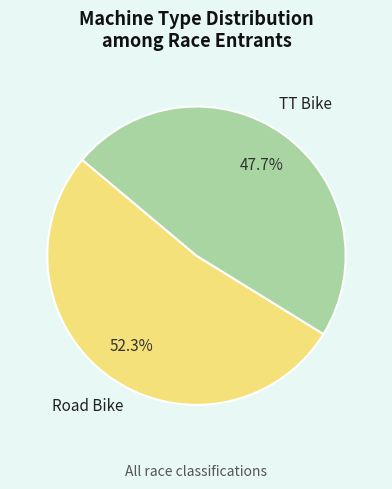

Does Road Bike account for over 50% of the chart?

Yes